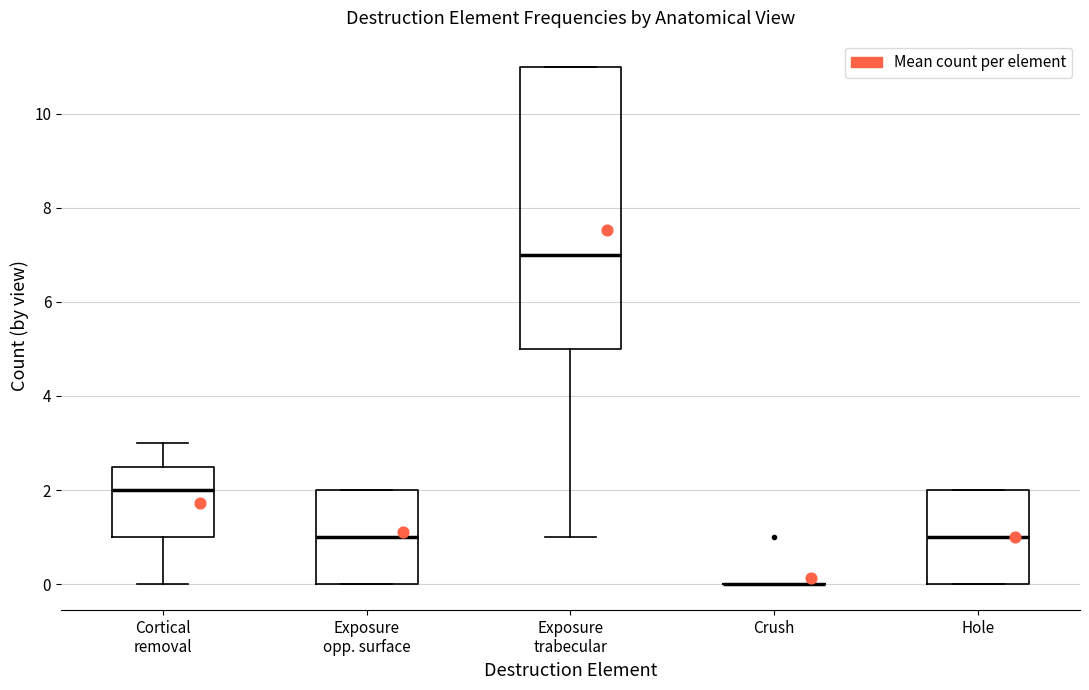

Which box is the tallest, from its lower edge to its upper edge?

Exposure trabecular